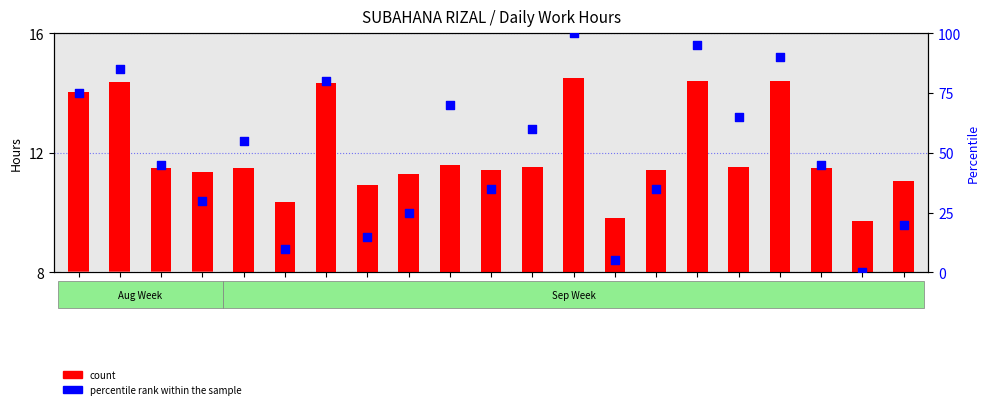

Which series has the largest Y range (max minus min)?

percentile rank within the sample